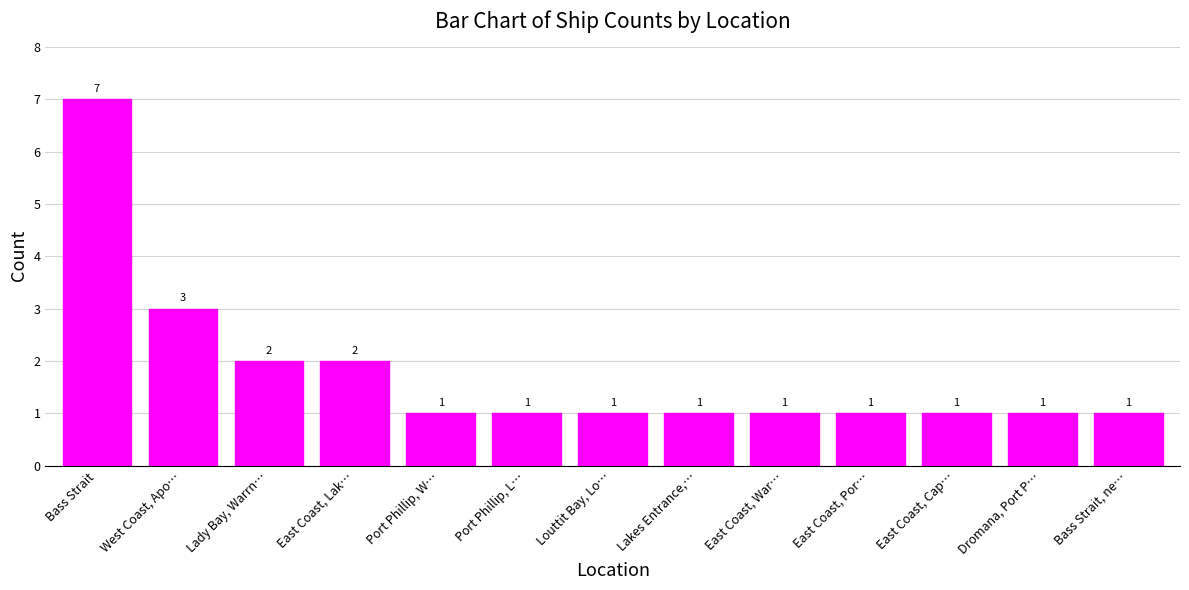

What position from the right is East Coast, Cap…?

3